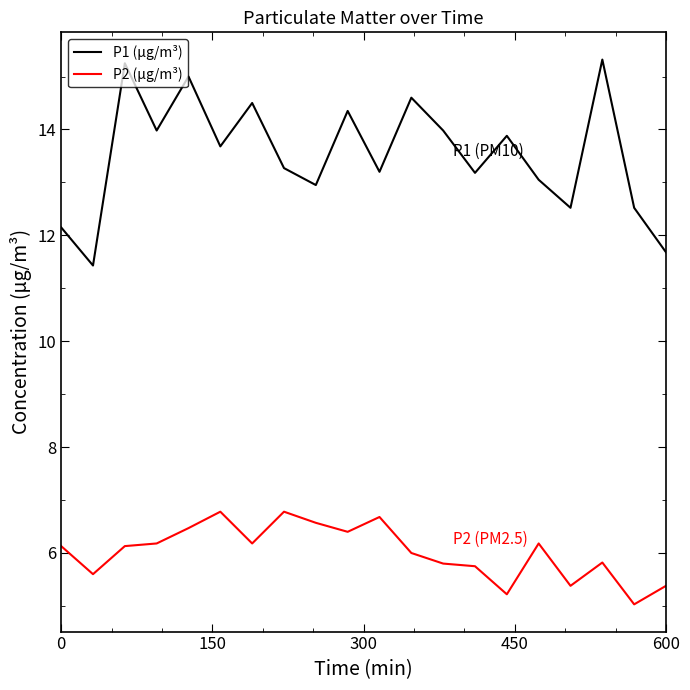

True or false: P1 (μg/m³) and P2 (μg/m³) cross at least once.

False